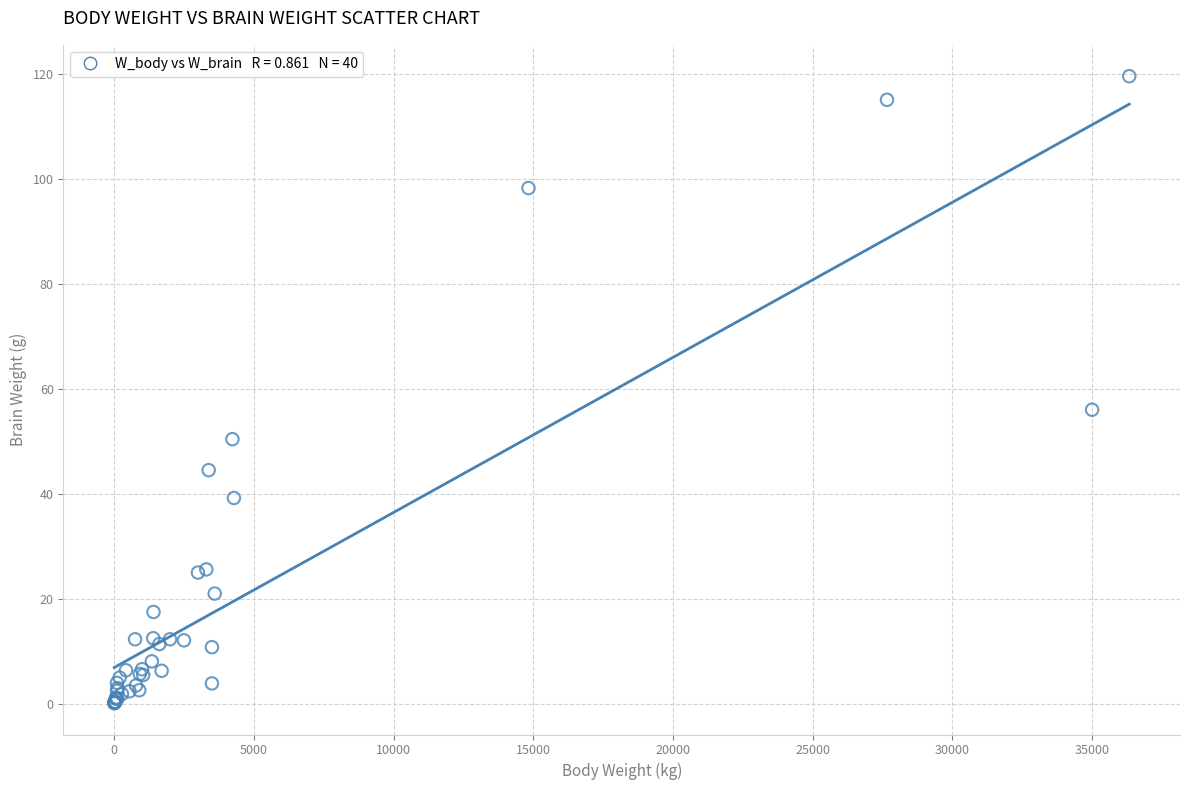

What Y value in the scatter plot is closest to 59?

56.0